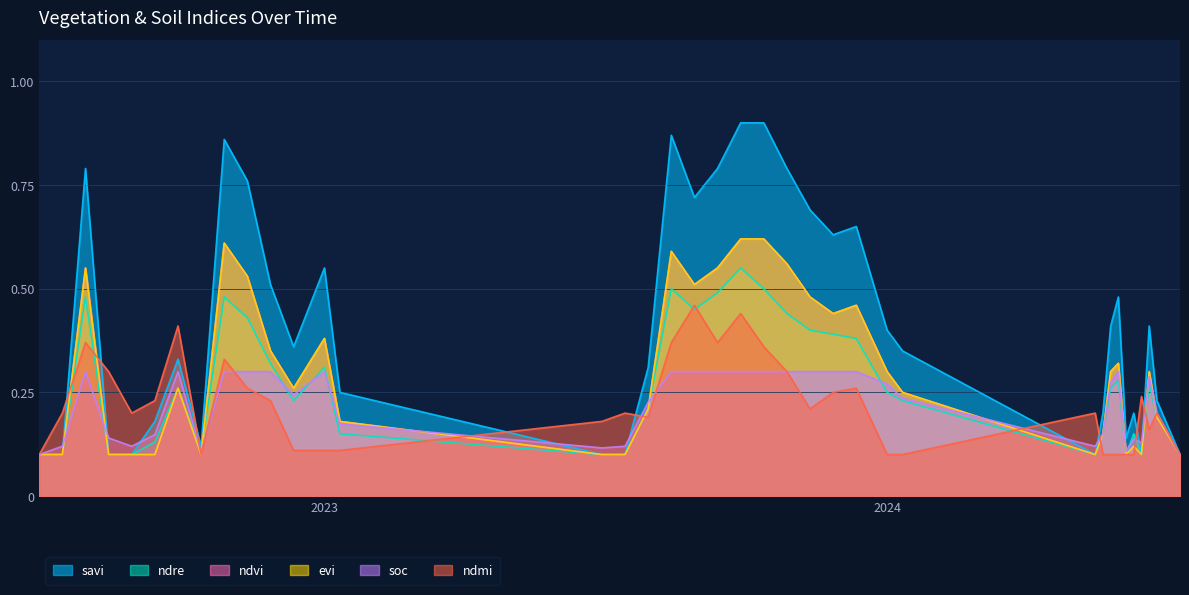

Is it true that ndvi equals 0.2 at 11-01-2023?

True